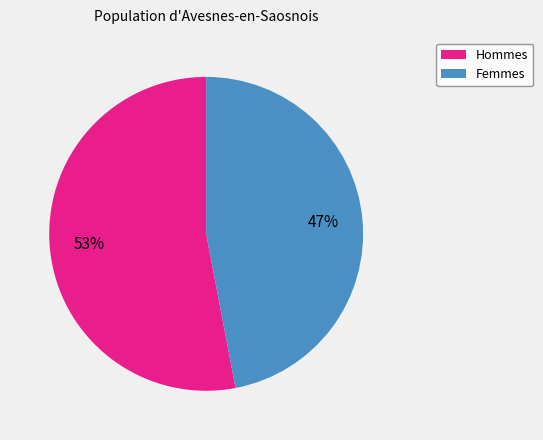

To the nearest percent, what is the difference between the largest and smallest slice percentages?

6%